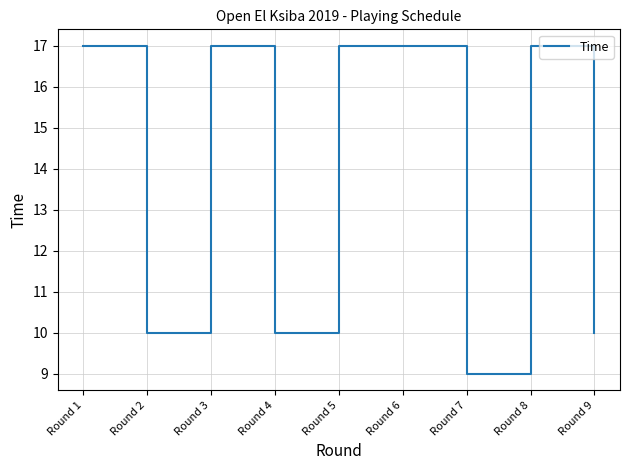

What is the change in value from Round 2 to Round 8?

+7